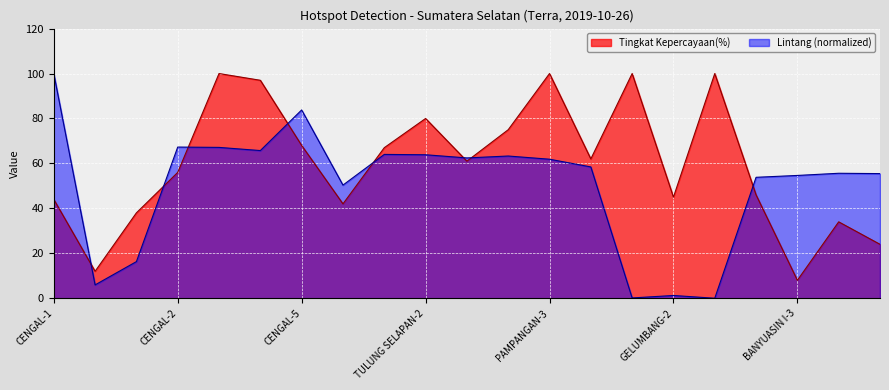

What are all the series names shown in the legend?

Tingkat Kepercayaan(%), Lintang (normalized)